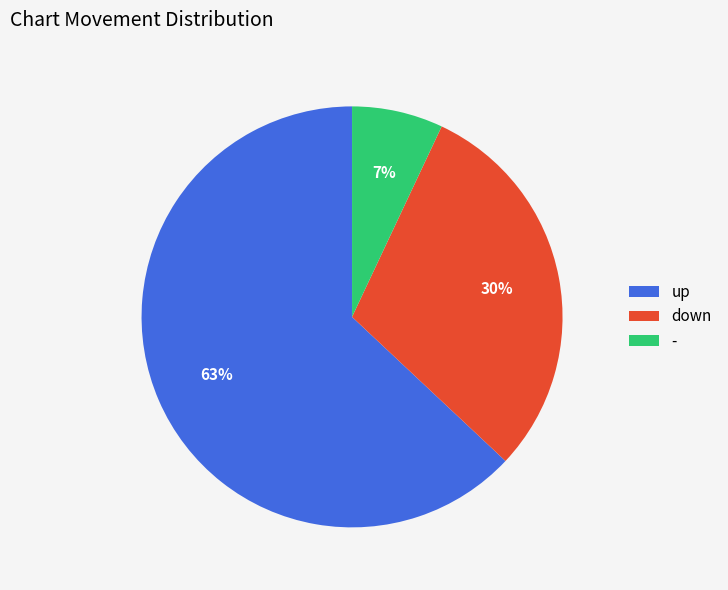

Do down and - together represent more than half of the pie?

No